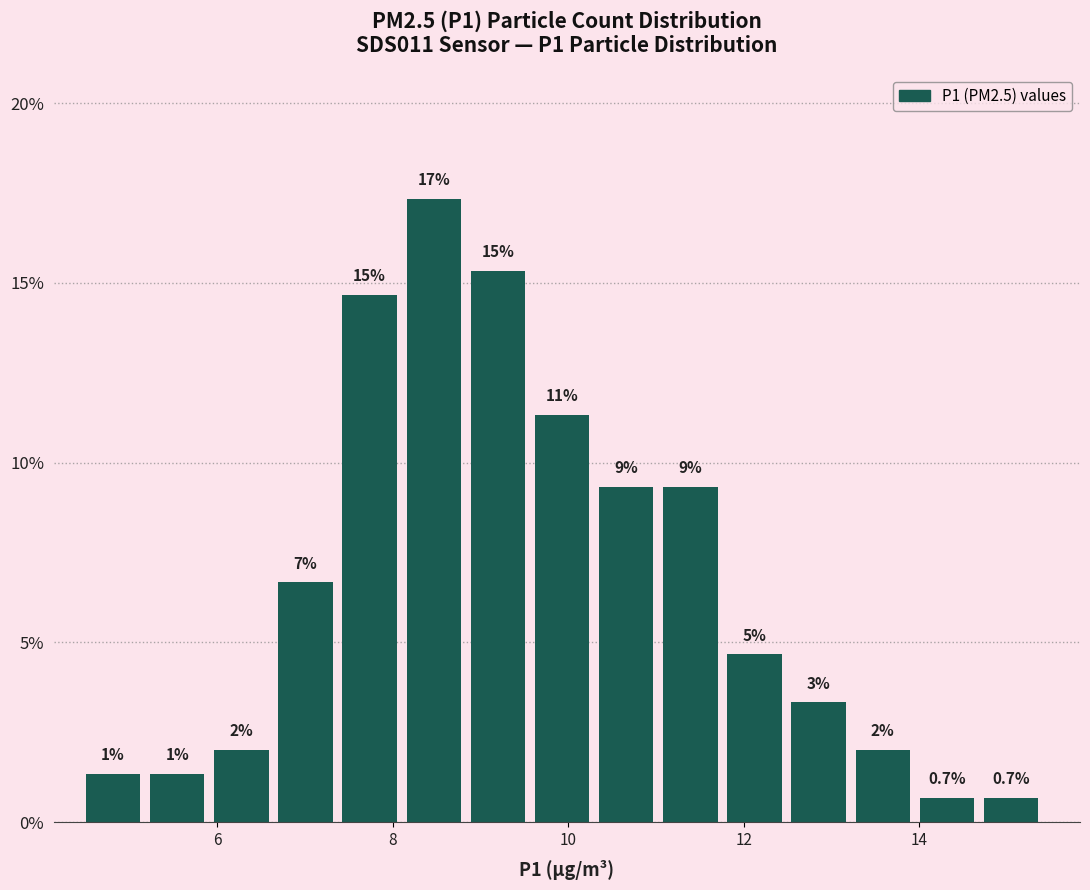

Around what value on the x-axis is the tallest bar? Give the approximate position of its centre, as read against the axis.

8.4